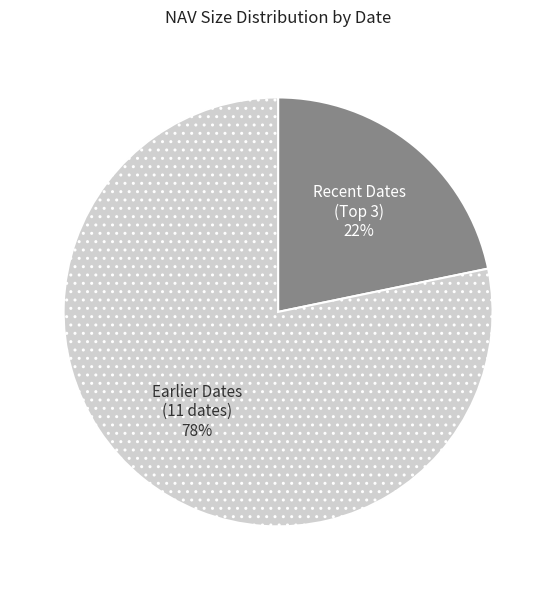

How many segments does this pie chart have?

2